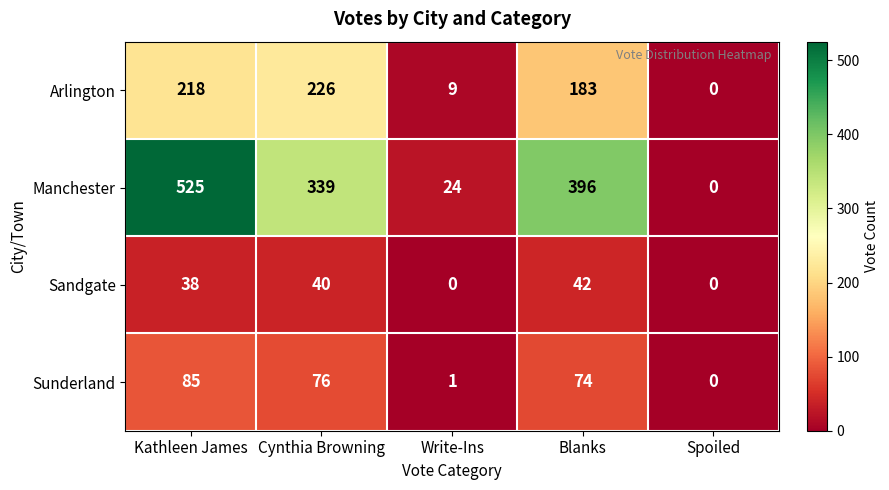

Reading left to right, what are all the values shown in this chart?

Arlington: Kathleen James=218	Cynthia Browning=226	Write-Ins=9	Blanks=183	Spoiled=0
Manchester: Kathleen James=525	Cynthia Browning=339	Write-Ins=24	Blanks=396	Spoiled=0
Sandgate: Kathleen James=38	Cynthia Browning=40	Write-Ins=0	Blanks=42	Spoiled=0
Sunderland: Kathleen James=85	Cynthia Browning=76	Write-Ins=1	Blanks=74	Spoiled=0